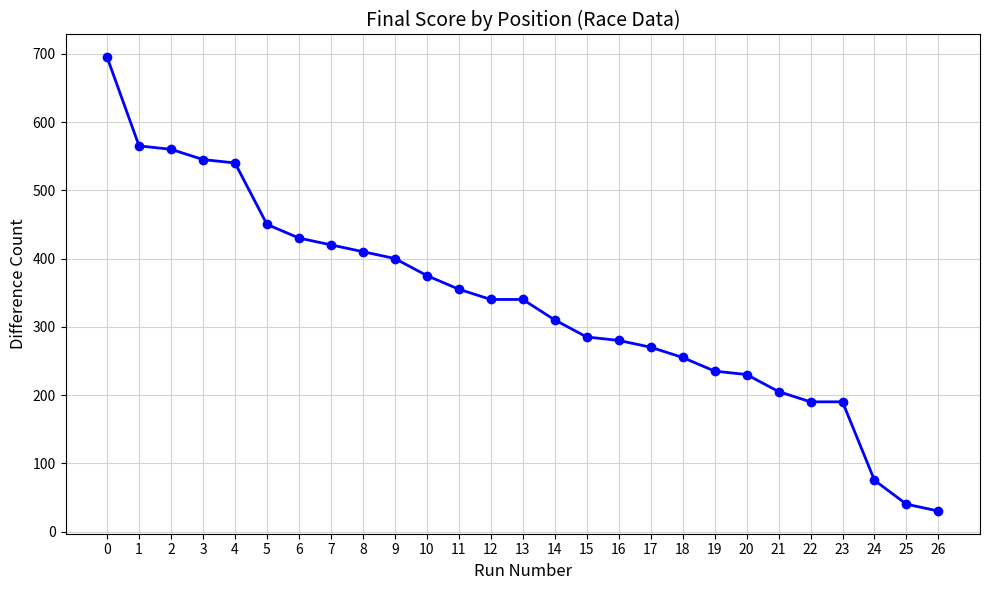

How many series are shown in this chart?

1